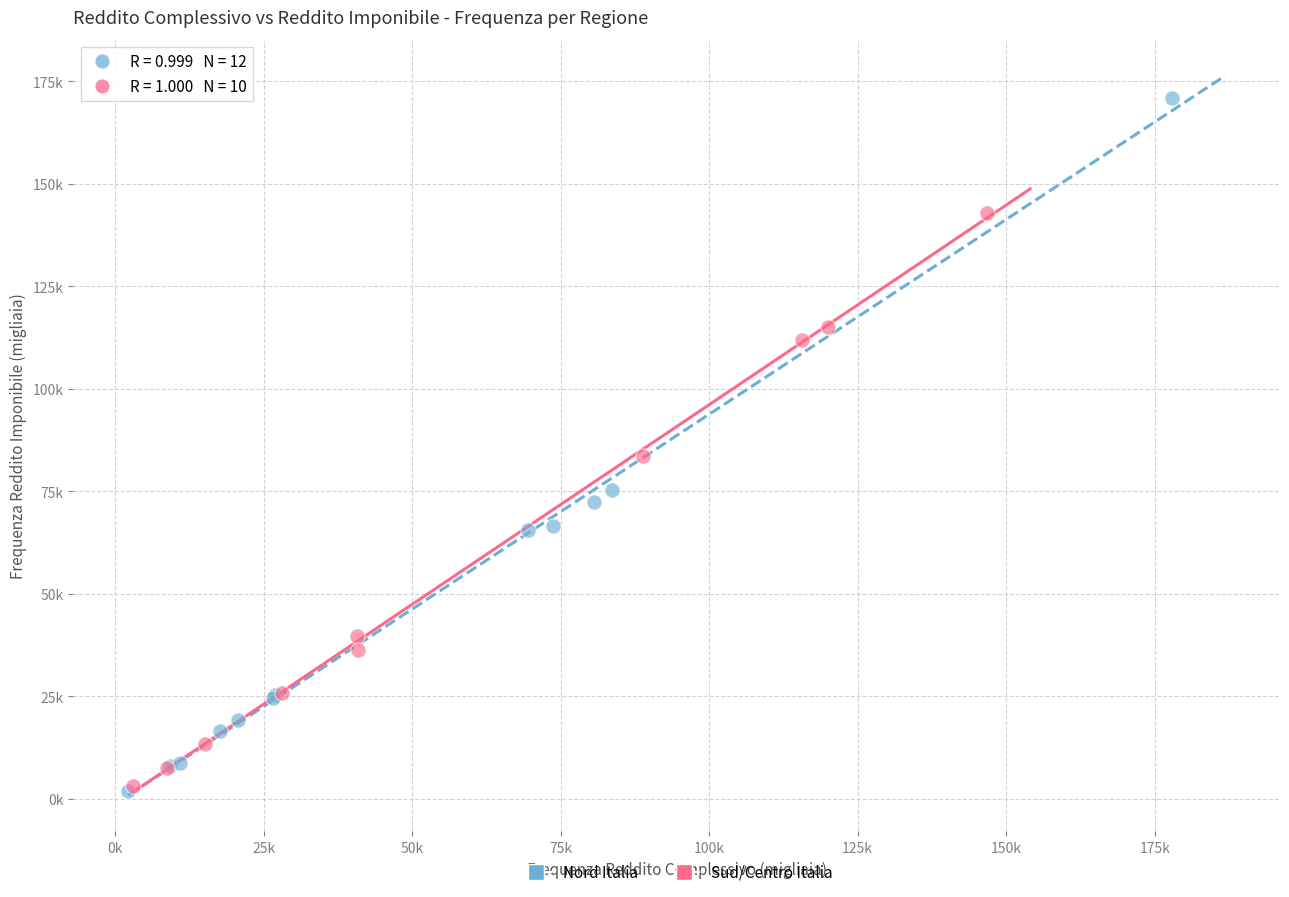

Which series contains the highest Y value?

Nord Italia